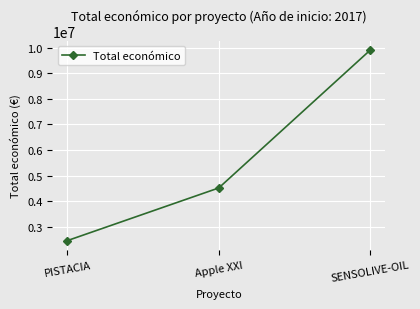

List the labels in order of value, smallest first.

PISTACIA, Apple XXI, SENSOLIVE-OIL